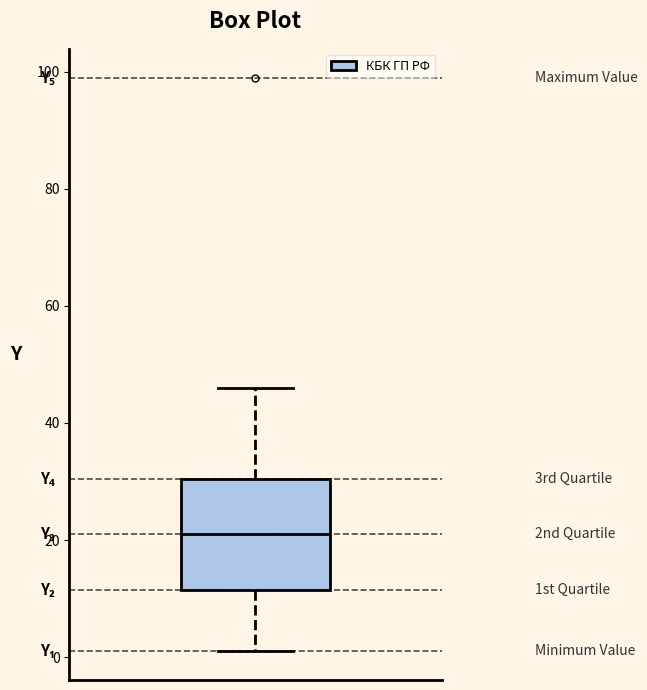

Read this box plot against the y-axis: the position of the median line, the range covered by the box, and the ends of both whiskers. The values are not printed on the chart, so give them approximately, as read against the axis.

median 22, box 12 to 30, whiskers 2 to 46